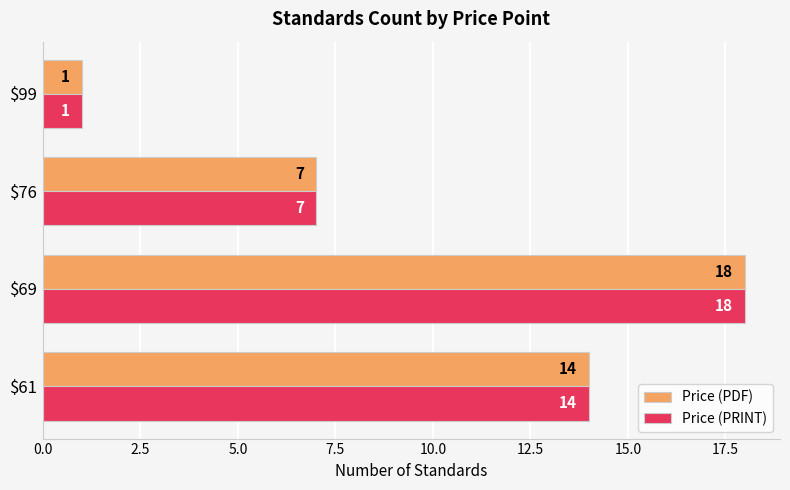

What is the sum of all Price (PDF) values?

40